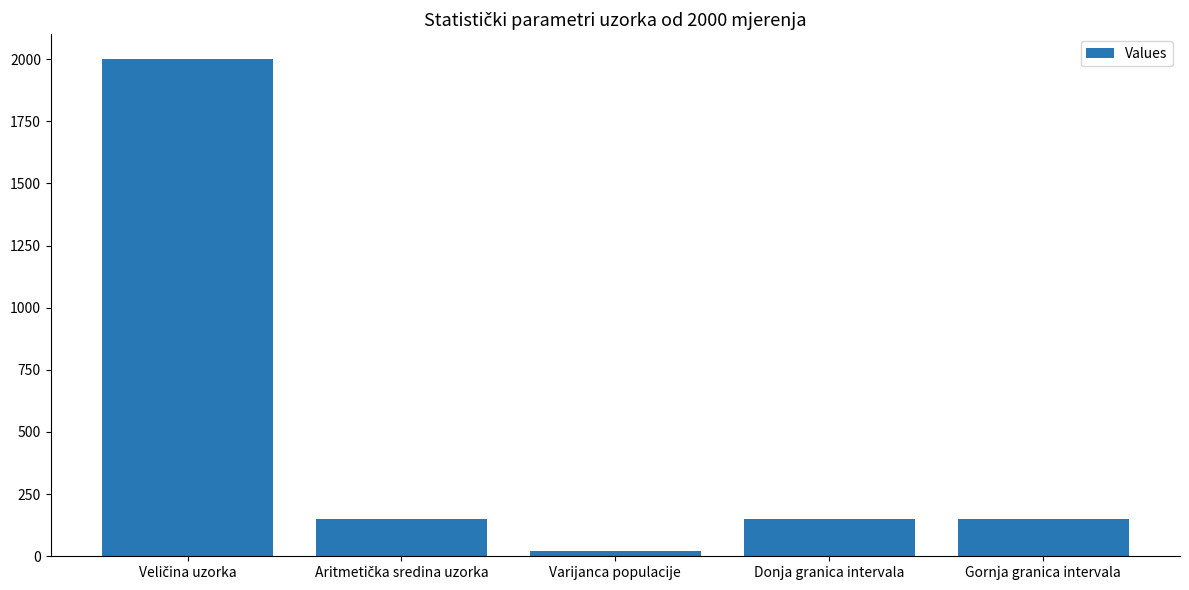

The chart shows a value of 149.8 at Donja granica intervala. True or false?

True